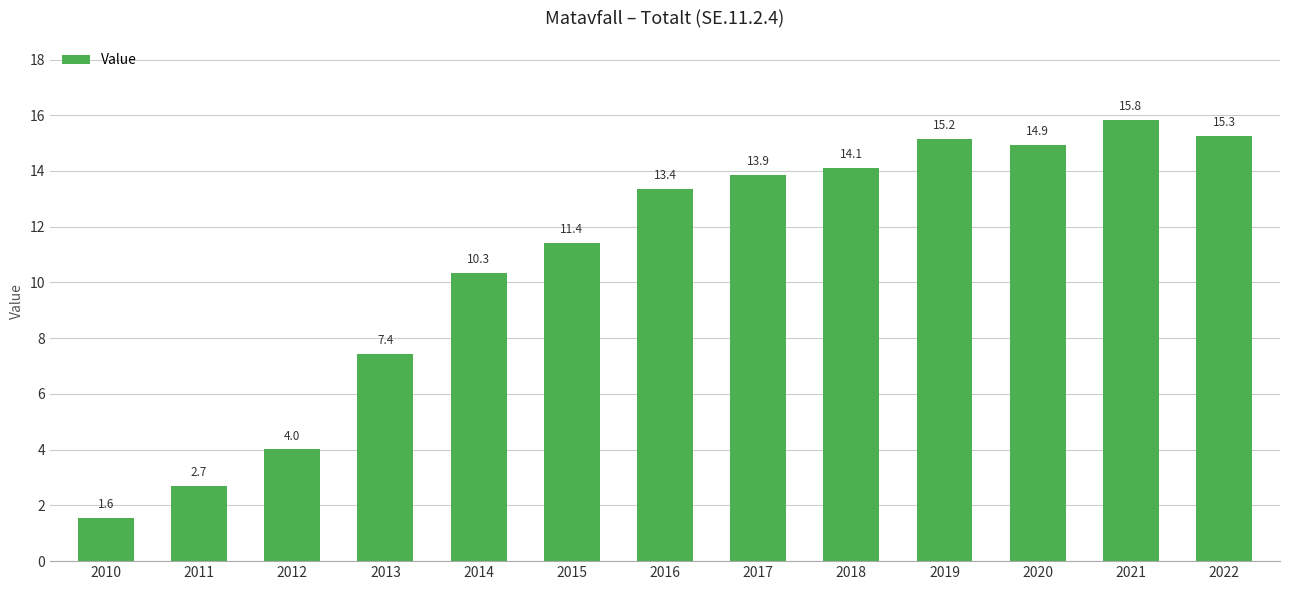

Read the value at 2014.

10.3